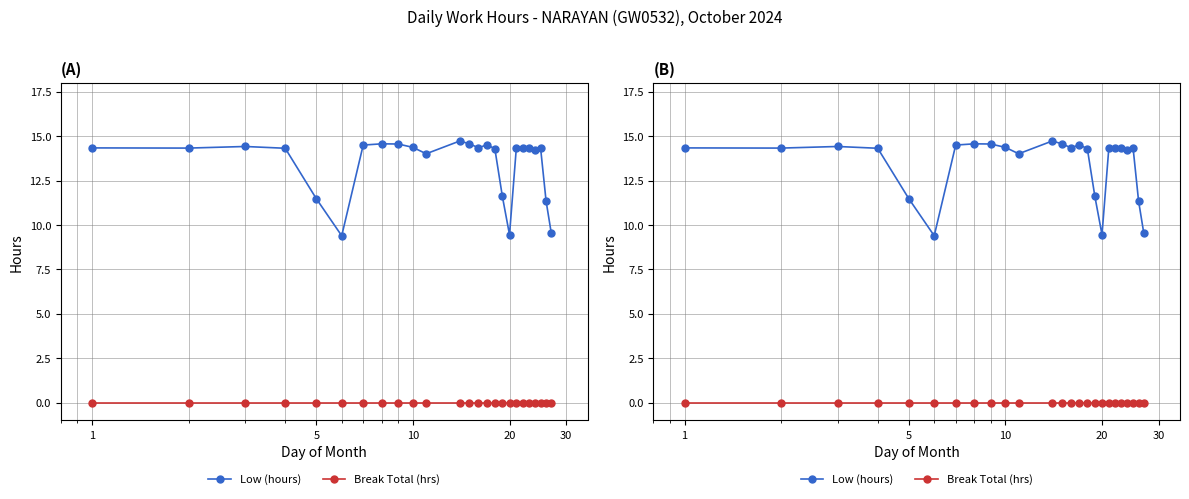

What are all the series names shown in the legend?

Low (hours), Break Total (hrs)